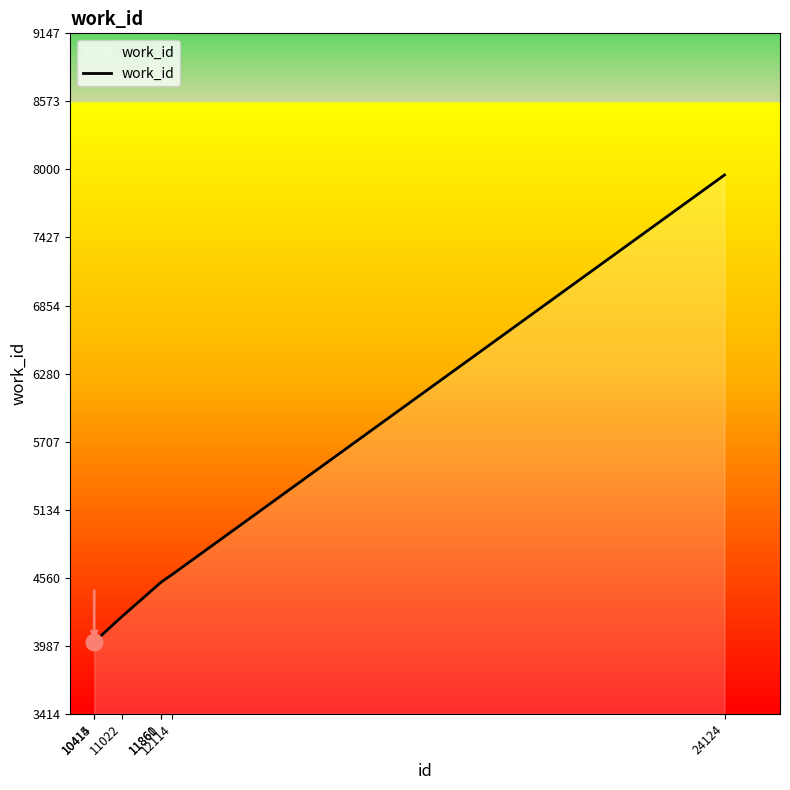

How many lines are shown in the chart?

1